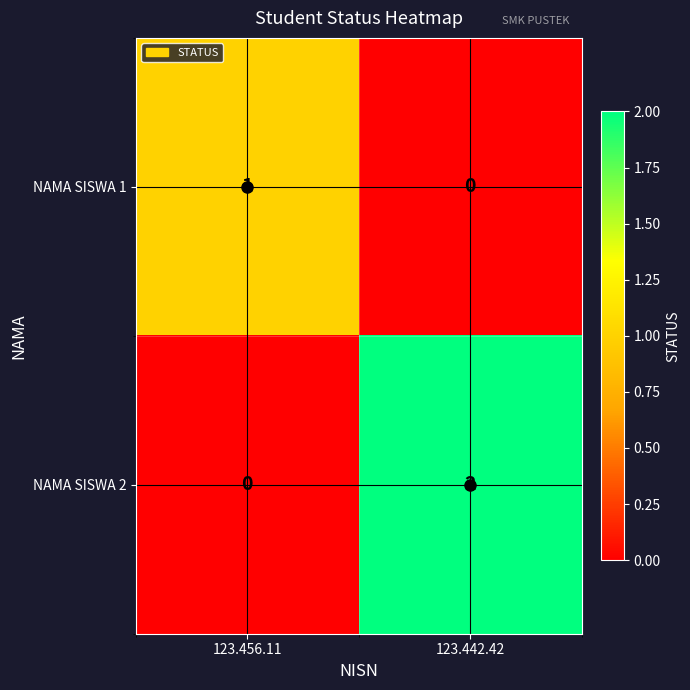

Which series has the widest spread of values?

NAMA SISWA 2